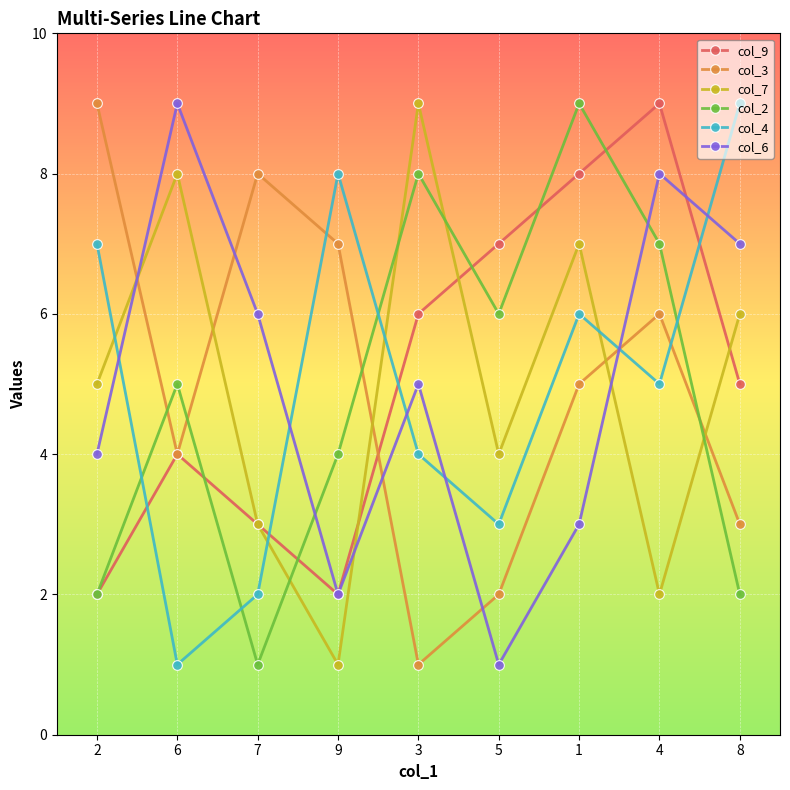

Which series changed the most between 2 and 7?

col_4